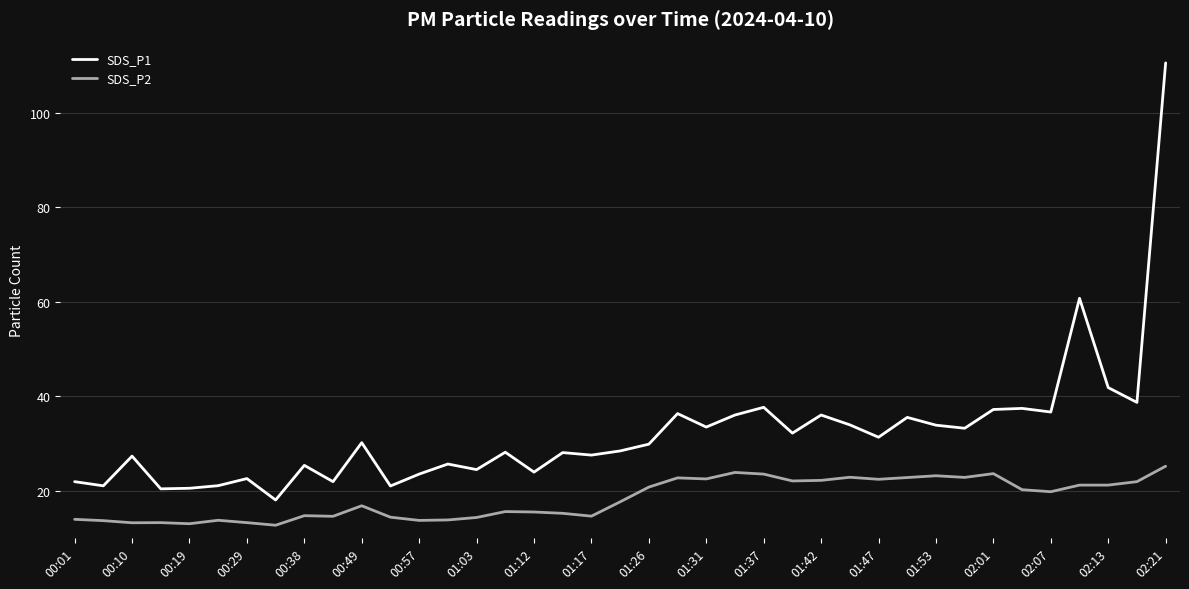

List the series in order of their peak value, lowest first.

SDS_P2, SDS_P1